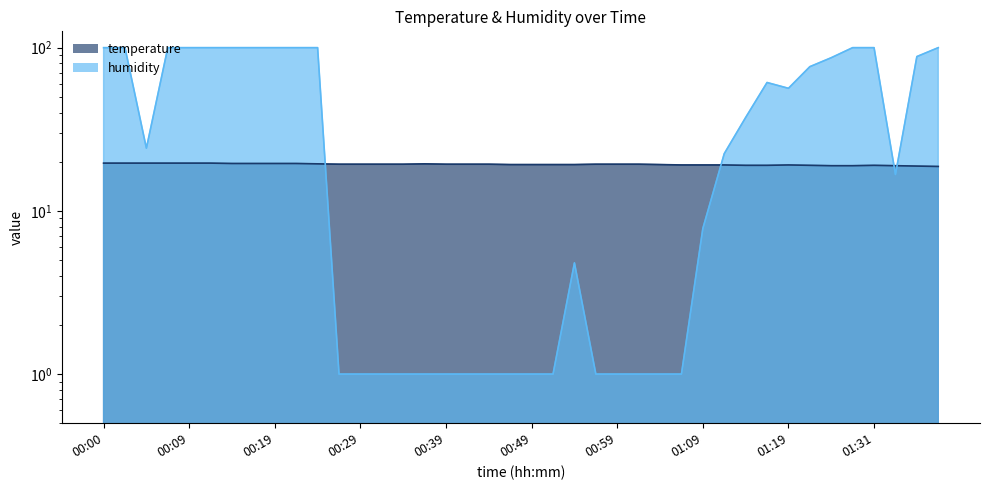

True or false: humidity has a value of 148.3 at 01:26.

False